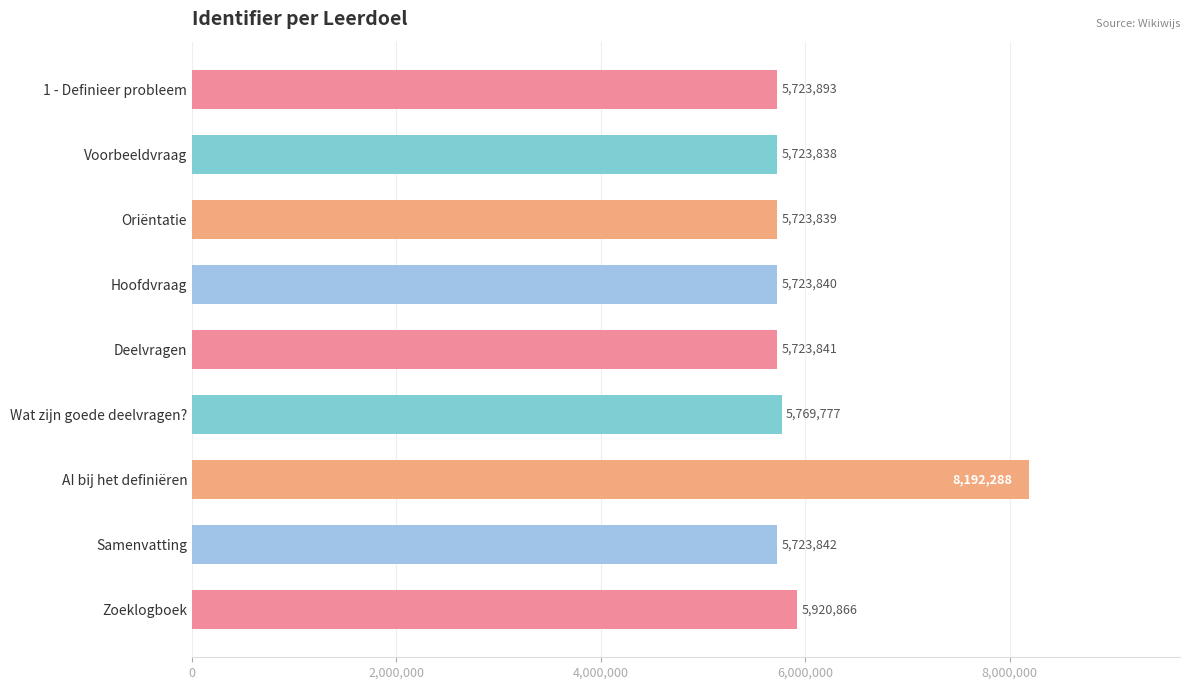

What is the value of the 5th bar from the top?

5723841